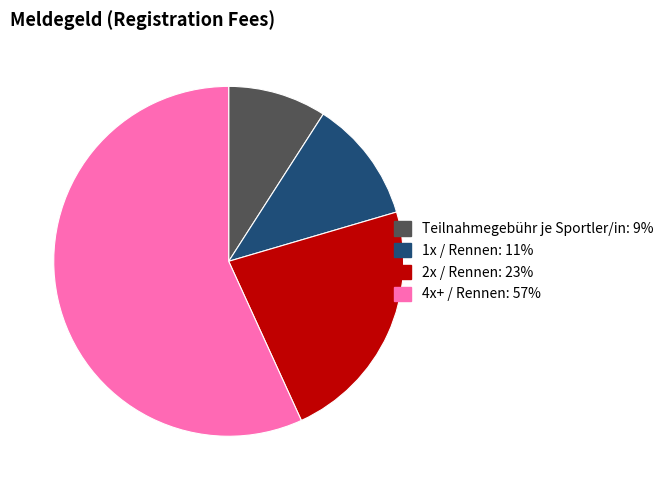

Approximately how many times larger is the value at Teilnahmegebühr je Sportler/in compared to 2x / Rennen?

0.4